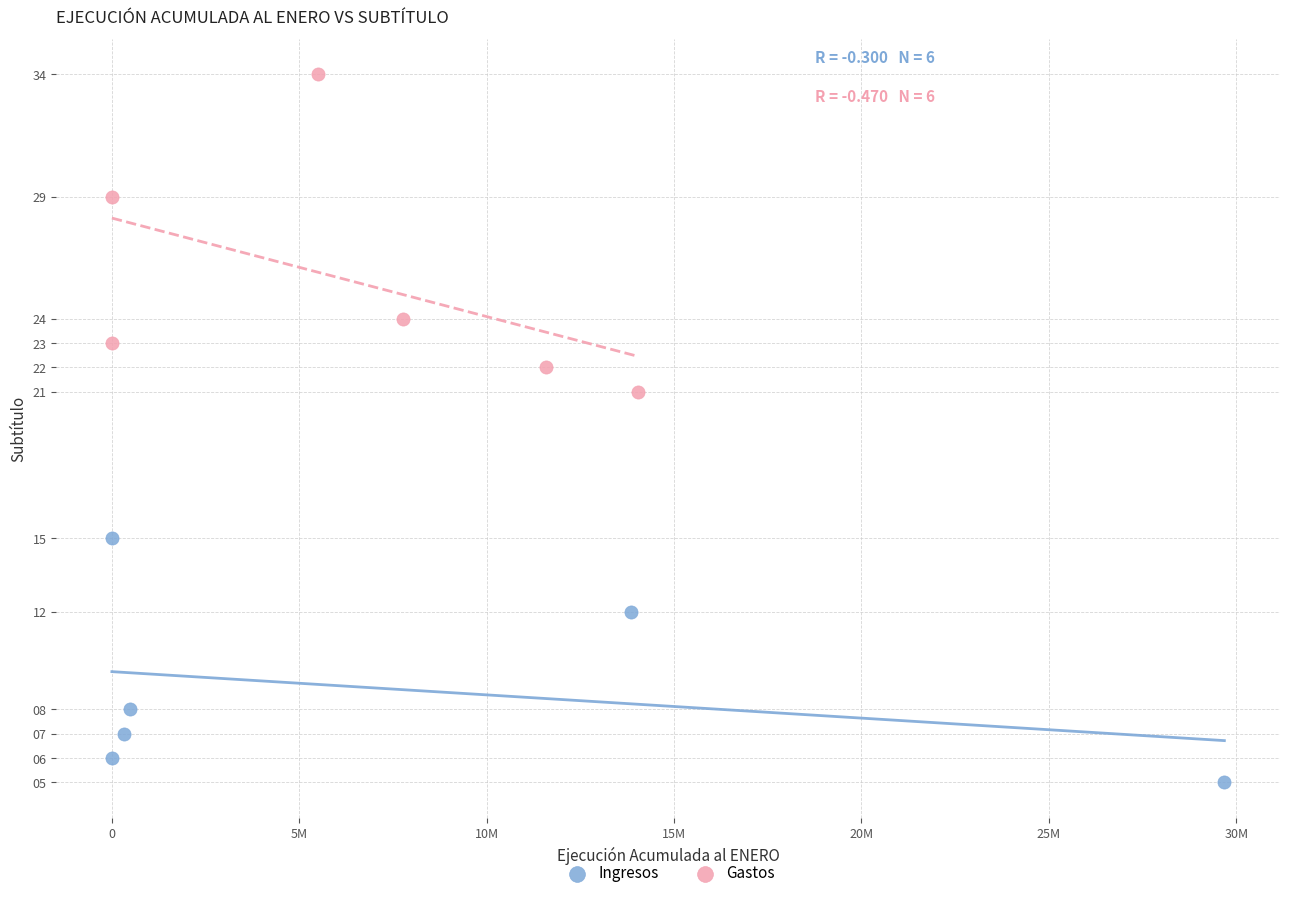

Which series contains the highest Y value?

Gastos